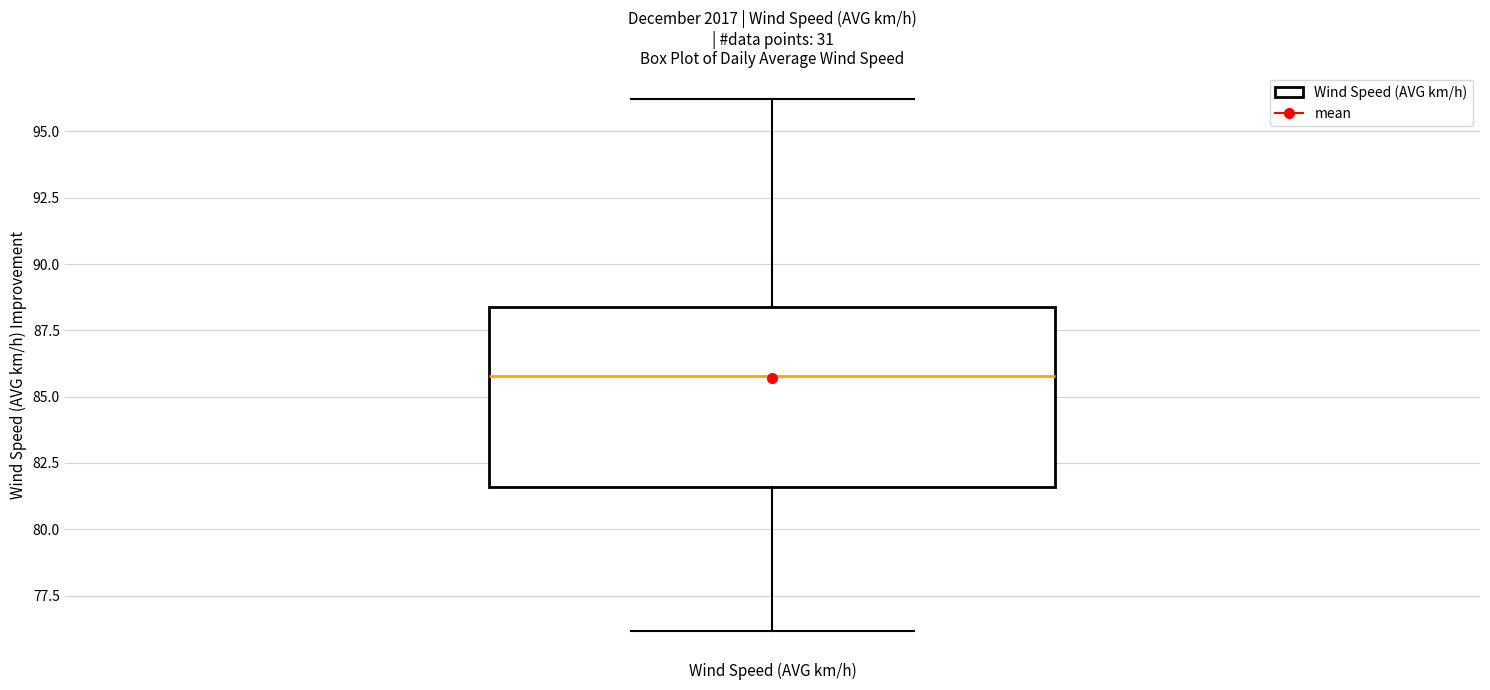

Transcribe this box plot: give where the median line is, the range the box spans, and where the two whiskers end, as read against the y-axis. The values are not printed on the chart, so give them approximately, as read against the axis.

median 86.0, box 81.5 to 88.5, whiskers 76.0 to 96.0